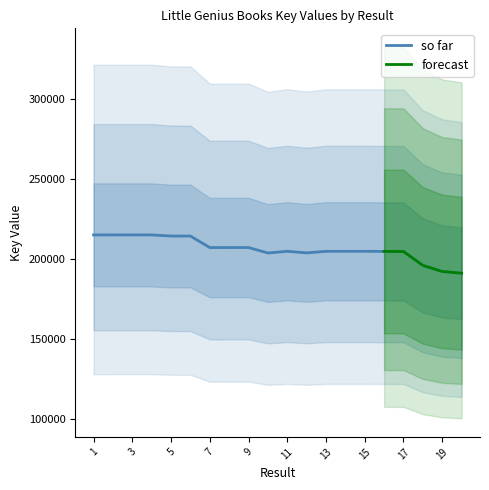

What is the maximum value shown in the chart?

215189.3